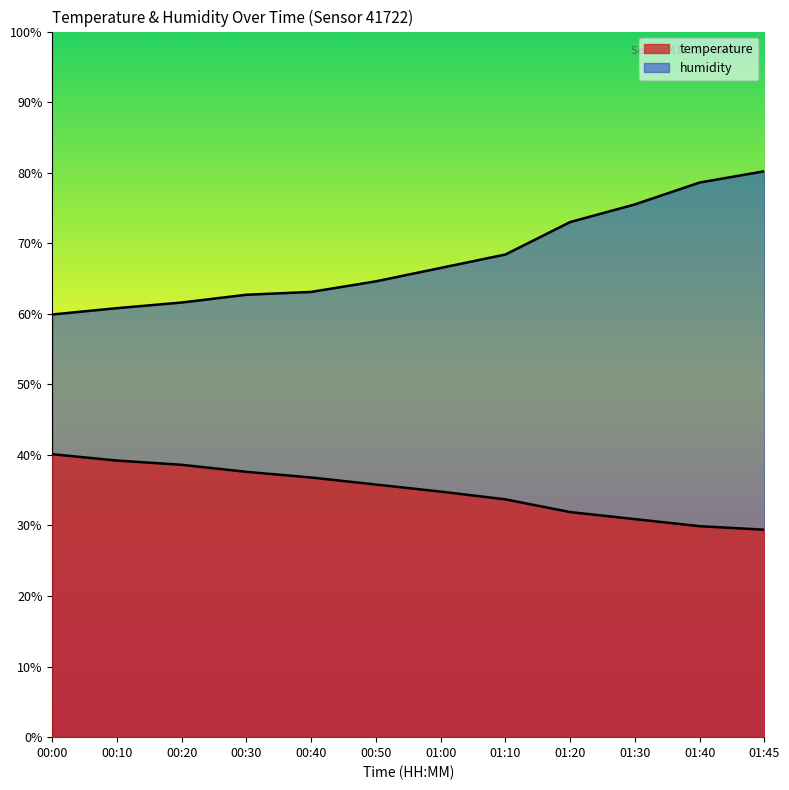

True or false: humidity has more than 0 interior local peaks.

False